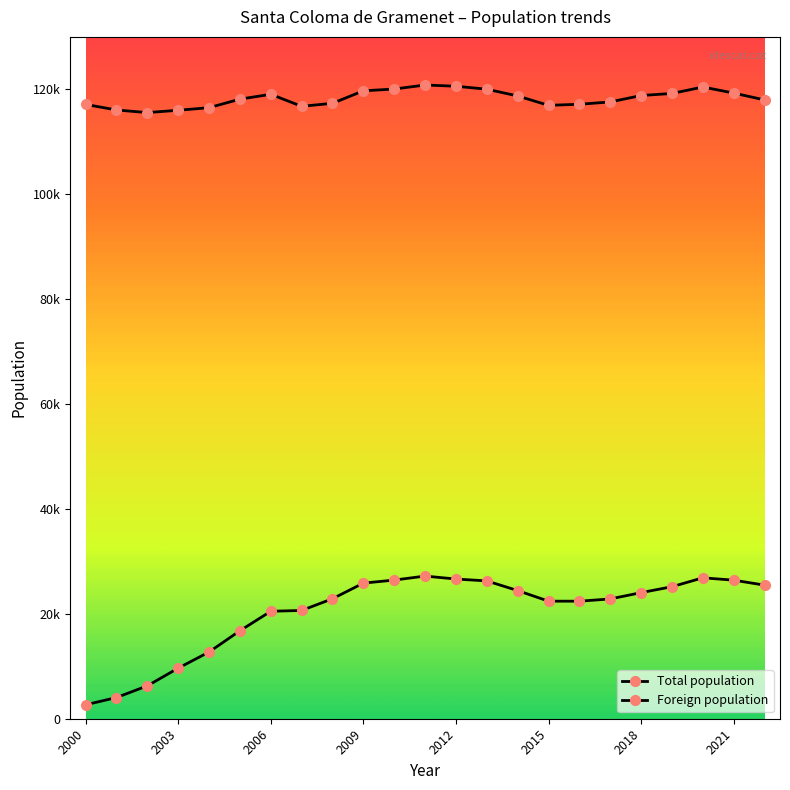

Does the chart have visible grid lines?

No